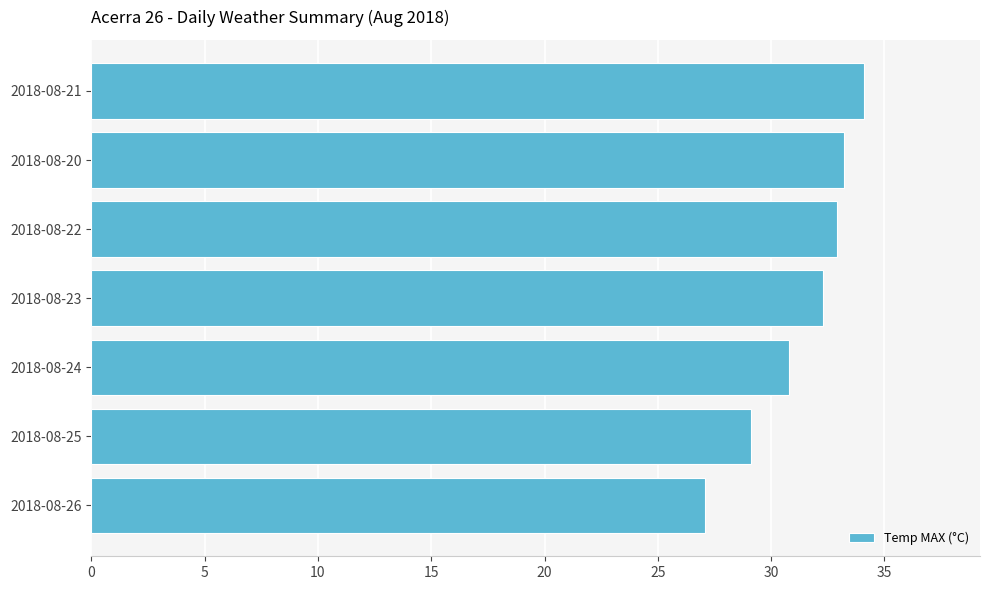

How many data points are less than 32?

3